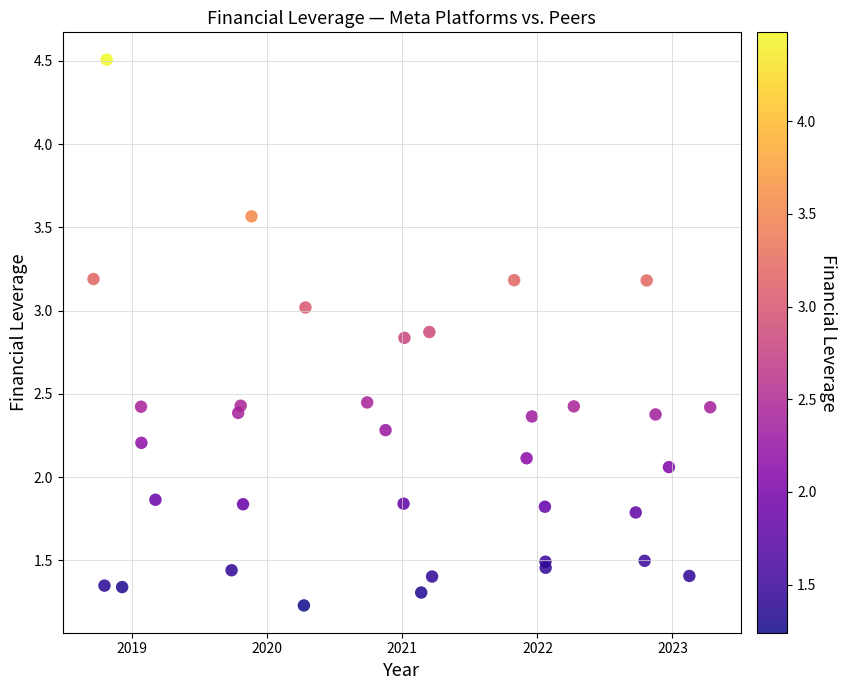

What is the range of X values (max minus min)?

4.6